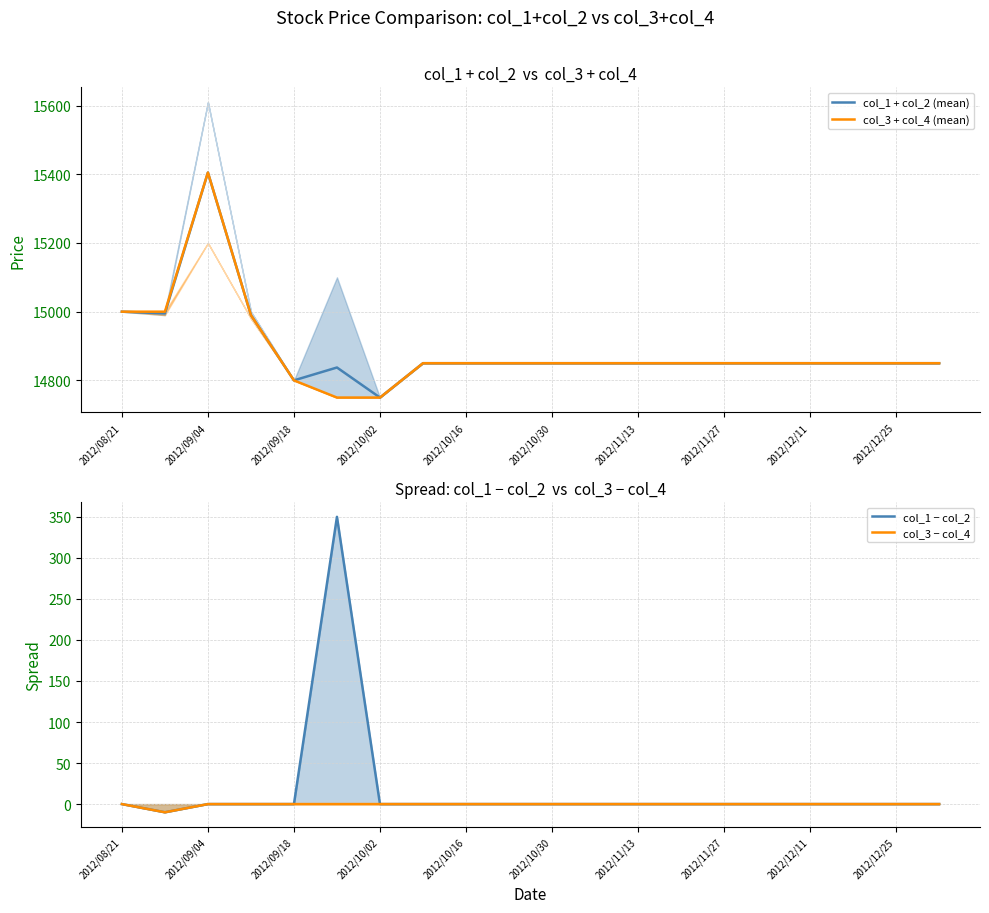

At which label does col_1 + col_2 (mean) reach its peak?

2012/09/04